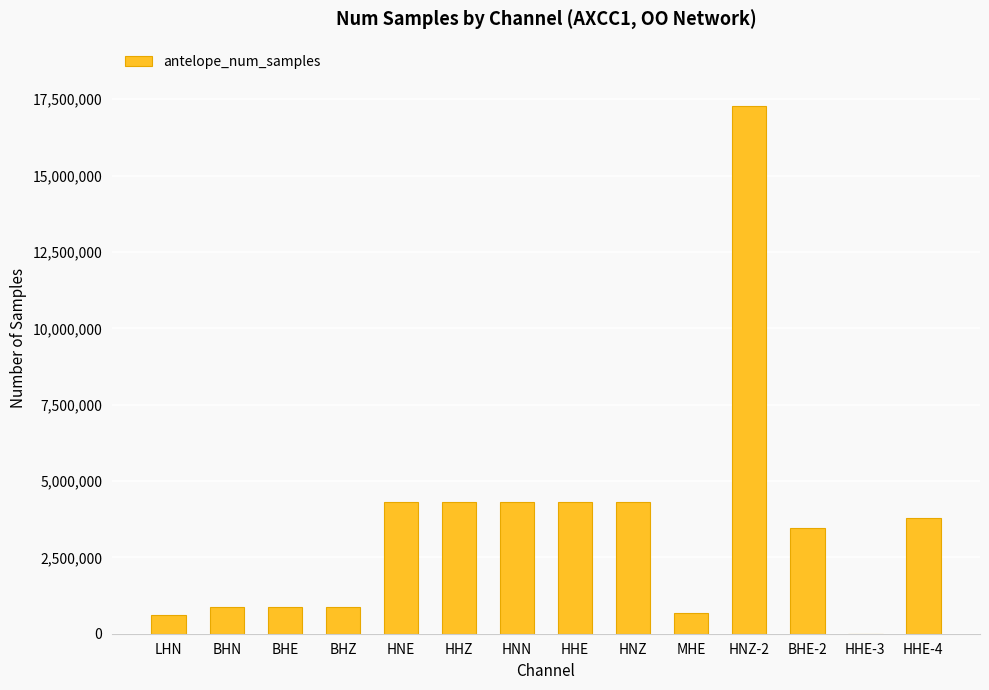

Between HHE and BHE, which is larger?

HHE